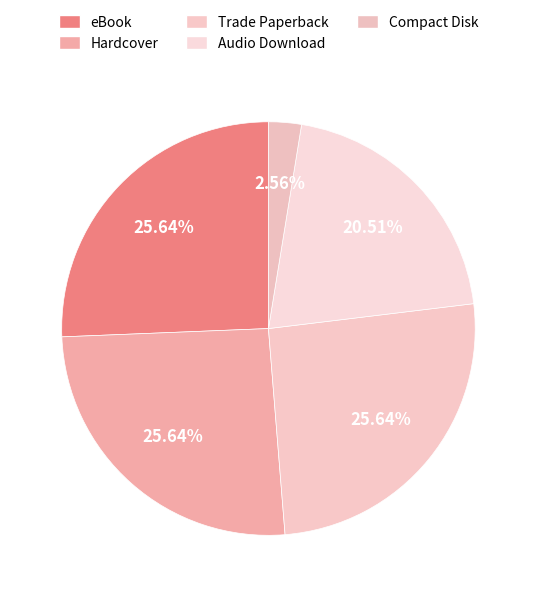

Which category has the biggest portion of the pie?

eBook